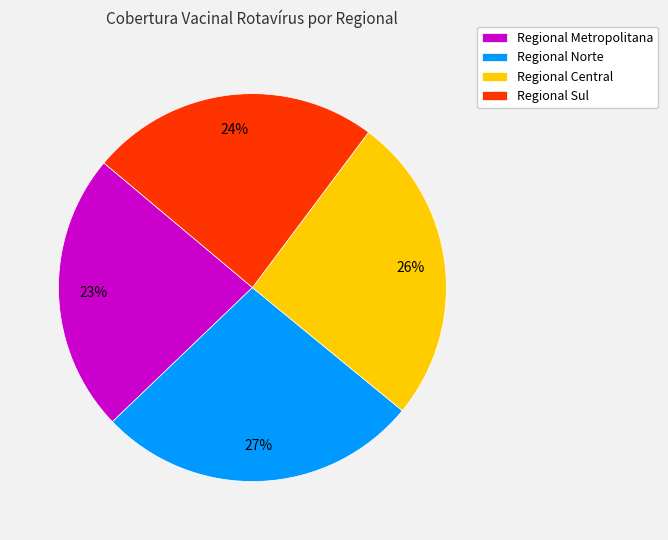

Does Regional Central represent more than half of the total?

No